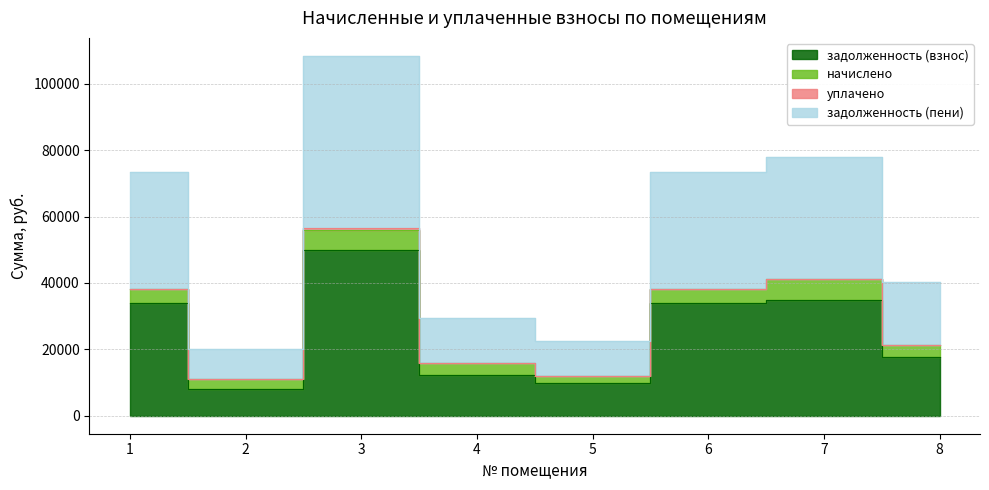

At which category is the sum across all series the highest?

3